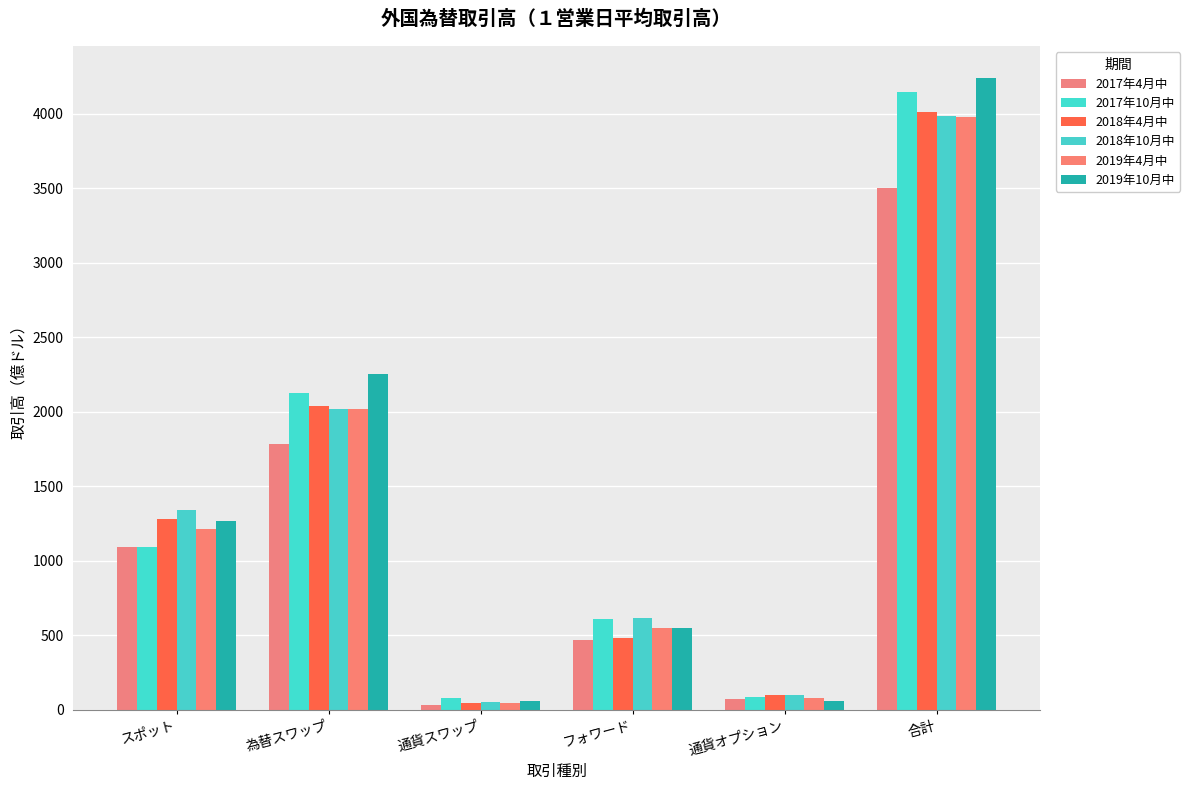

Which series has the widest spread of values?

2019年10月中